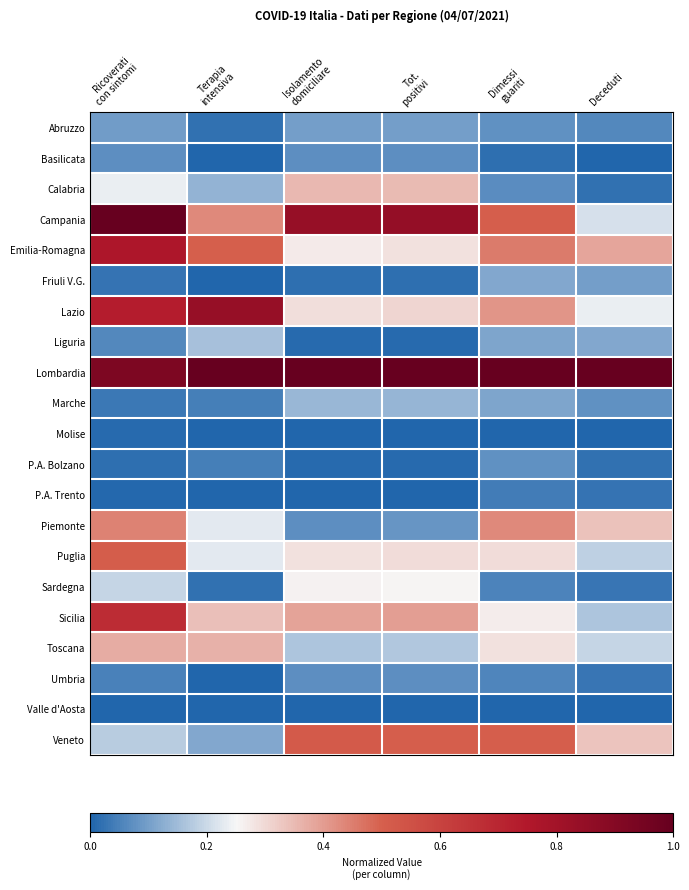

At Ricoverati con sintomi, list the series in order from largest to smallest.

Campania, Lombardia, Emilia-Romagna, Lazio, Sicilia, Puglia, Piemonte, Toscana, Calabria, Sardegna, Veneto, Abruzzo, Basilicata, Liguria, Umbria, Marche, Friuli V.G., P.A. Bolzano, Molise, P.A. Trento, Valle d'Aosta